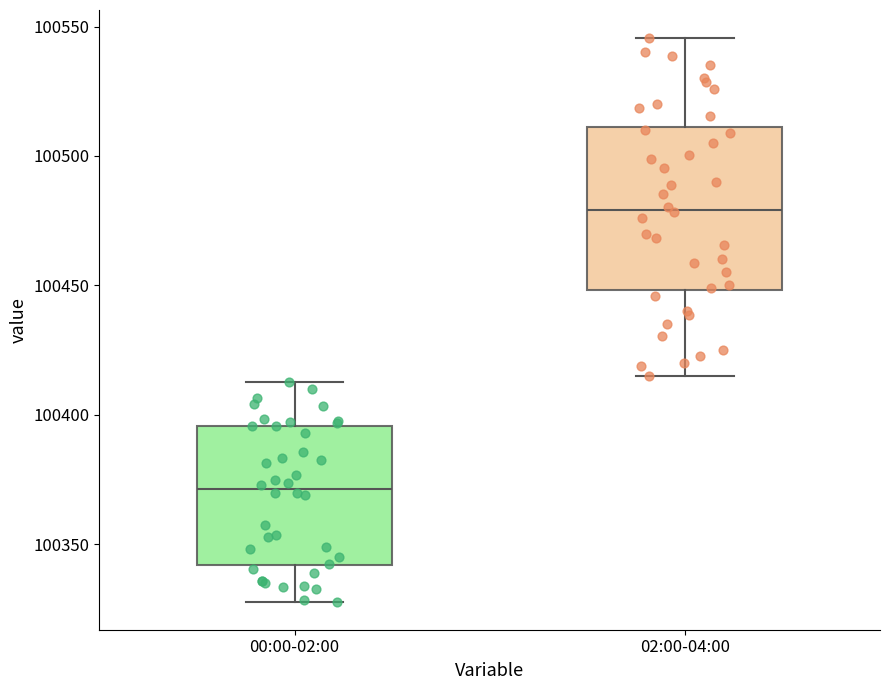

Which box's median line is the lowest?

00:00-02:00